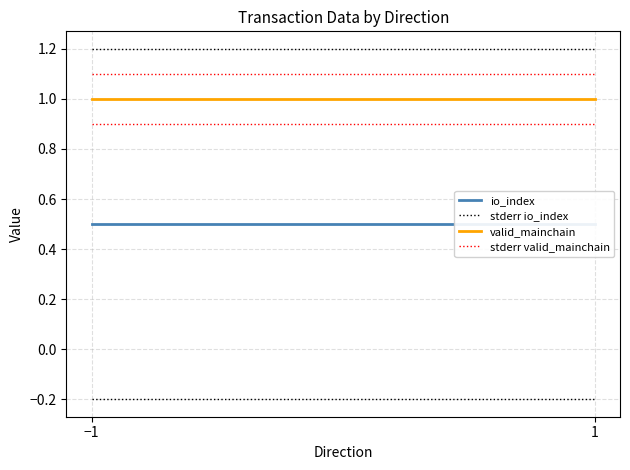

The value of stderr io_index at −1 is 1.2. True or false?

True